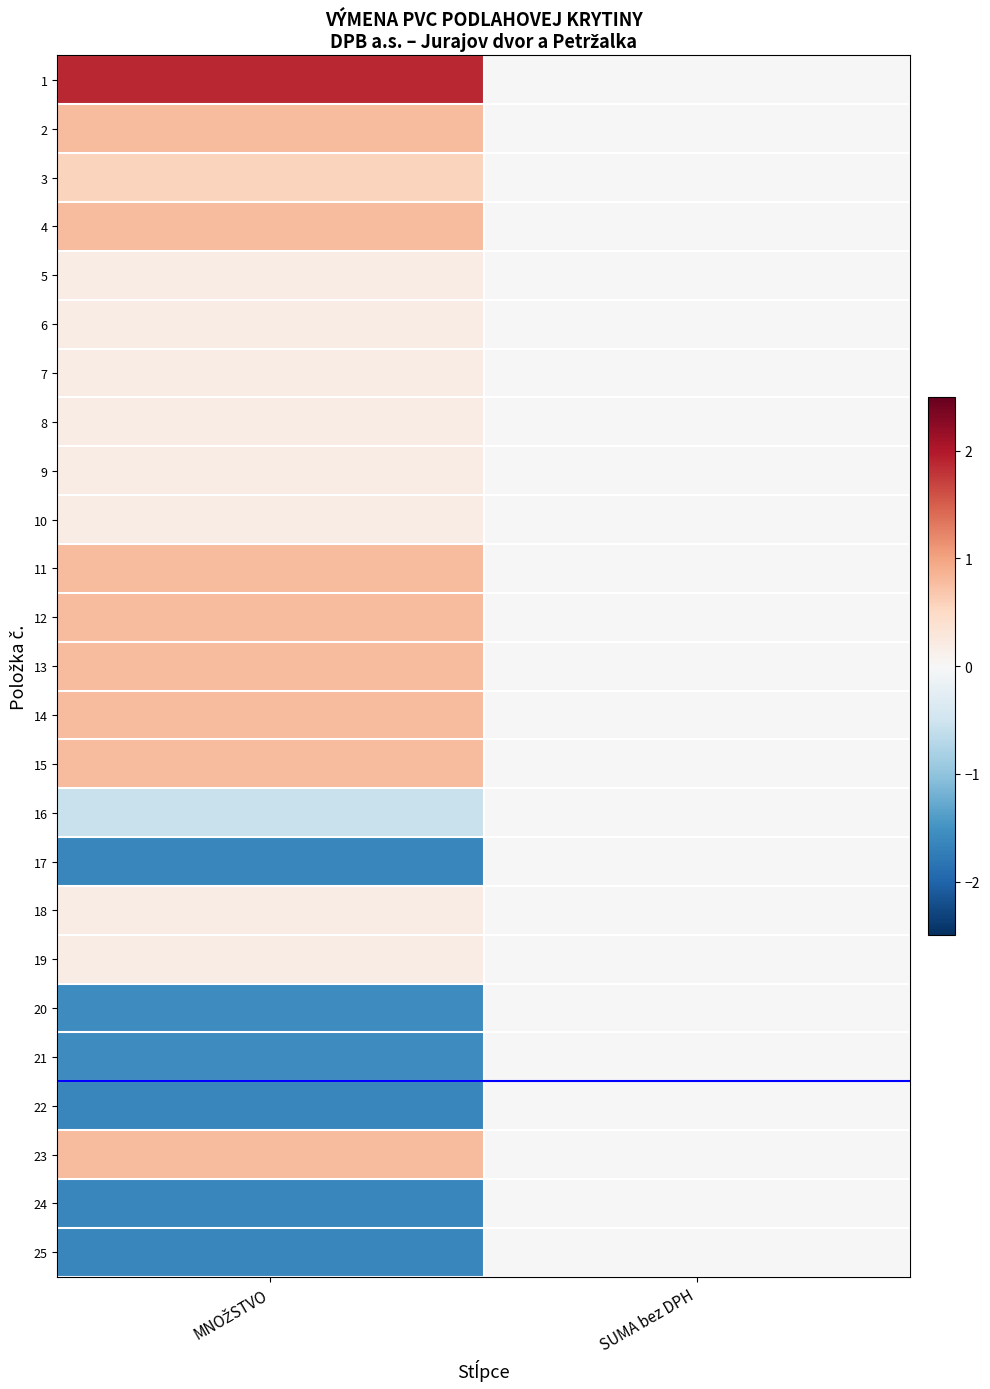

Reading left to right, list all the values displayed in this chart.

1: MNOŽSTVO=1.9	SUMA bez DPH=0.0
2: MNOŽSTVO=0.8	SUMA bez DPH=0.0
3: MNOŽSTVO=0.6	SUMA bez DPH=0.0
4: MNOŽSTVO=0.8	SUMA bez DPH=0.0
5: MNOŽSTVO=0.2	SUMA bez DPH=0.0
6: MNOŽSTVO=0.2	SUMA bez DPH=0.0
7: MNOŽSTVO=0.2	SUMA bez DPH=0.0
8: MNOŽSTVO=0.2	SUMA bez DPH=0.0
9: MNOŽSTVO=0.2	SUMA bez DPH=0.0
10: MNOŽSTVO=0.2	SUMA bez DPH=0.0
11: MNOŽSTVO=0.8	SUMA bez DPH=0.0
12: MNOŽSTVO=0.8	SUMA bez DPH=0.0
13: MNOŽSTVO=0.8	SUMA bez DPH=0.0
14: MNOŽSTVO=0.8	SUMA bez DPH=0.0
15: MNOŽSTVO=0.8	SUMA bez DPH=0.0
16: MNOŽSTVO=-0.5	SUMA bez DPH=0.0
17: MNOŽSTVO=-1.6	SUMA bez DPH=0.0
18: MNOŽSTVO=0.2	SUMA bez DPH=0.0
19: MNOŽSTVO=0.2	SUMA bez DPH=0.0
20: MNOŽSTVO=-1.6	SUMA bez DPH=0.0
21: MNOŽSTVO=-1.6	SUMA bez DPH=0.0
22: MNOŽSTVO=-1.6	SUMA bez DPH=0.0
23: MNOŽSTVO=0.8	SUMA bez DPH=0.0
24: MNOŽSTVO=-1.6	SUMA bez DPH=0.0
25: MNOŽSTVO=-1.6	SUMA bez DPH=0.0